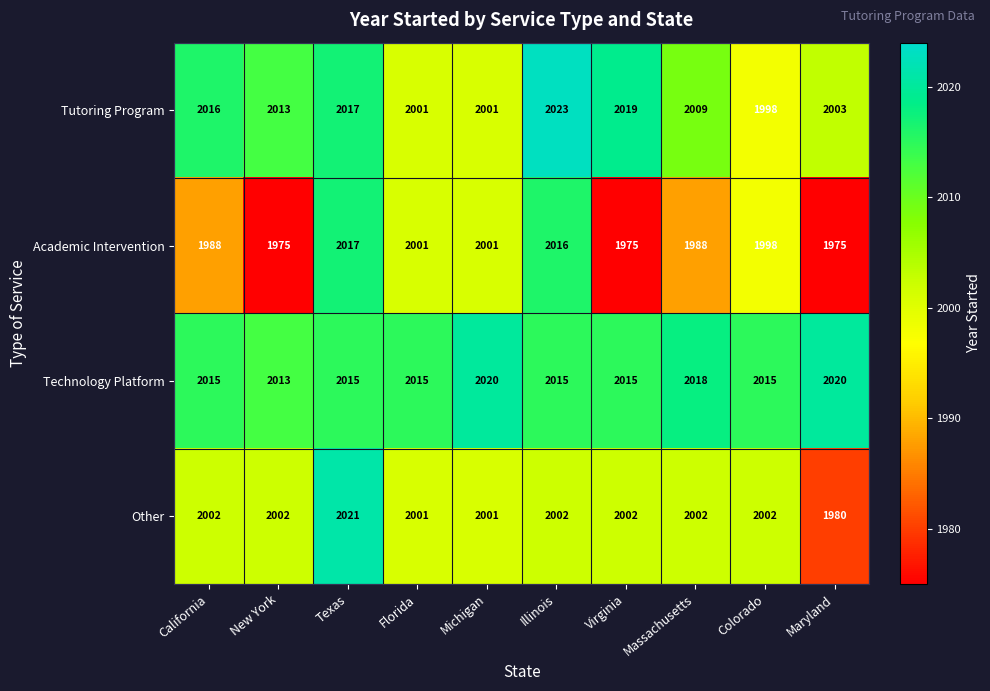

Which series has the largest total across all categories?

Technology Platform